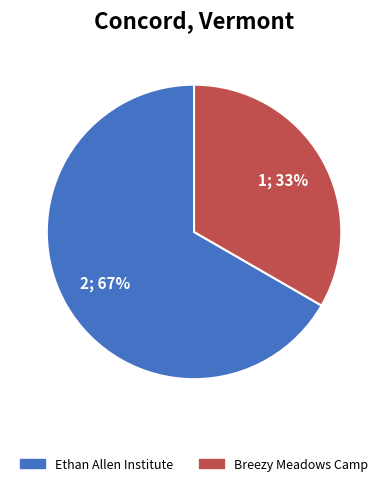

Approximately how many times larger is the value at Ethan Allen Institute compared to Breezy Meadows Camp?

2.0